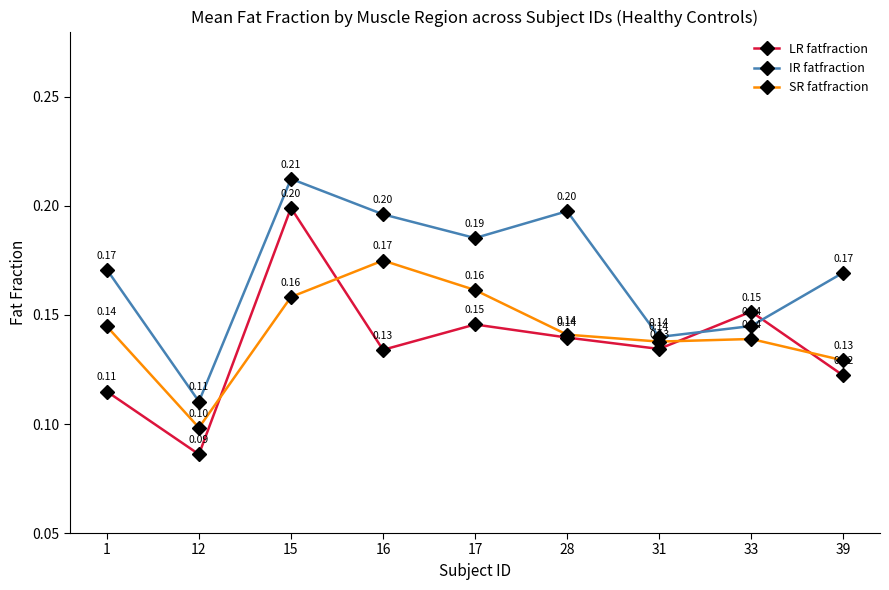

How many intersections are there between SR fatfraction and LR fatfraction?

4